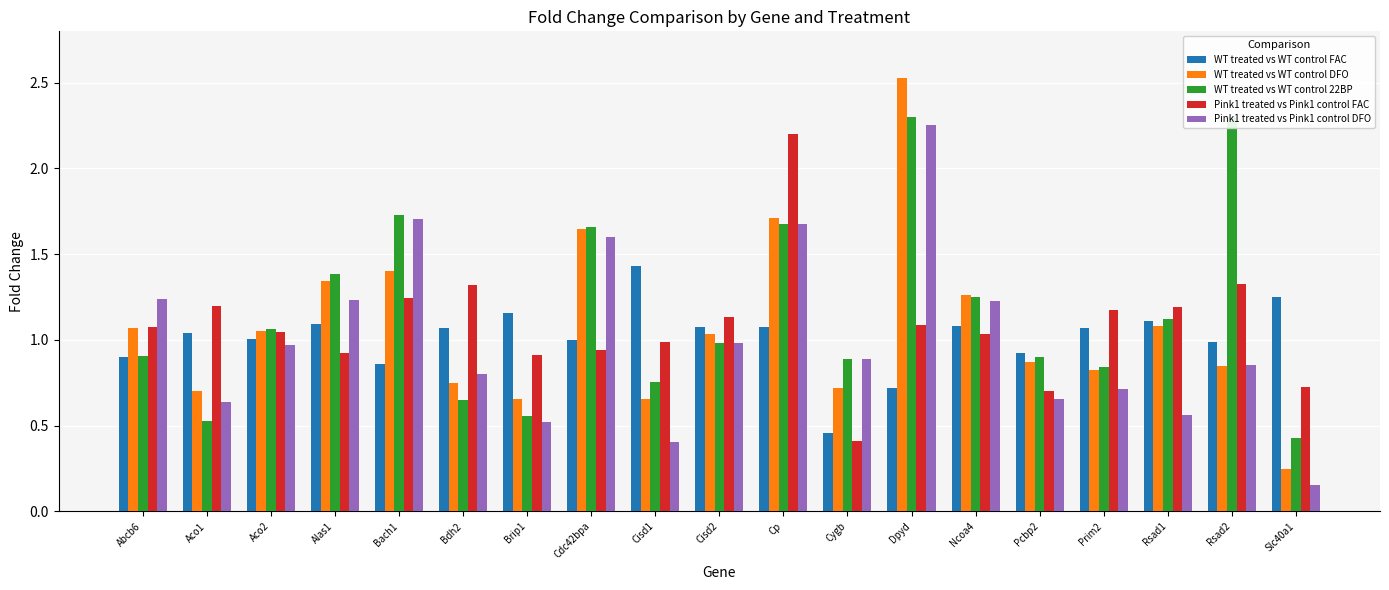

The WT treated vs WT control 22BP series shows 0.9 at Abcb6. True or false?

True